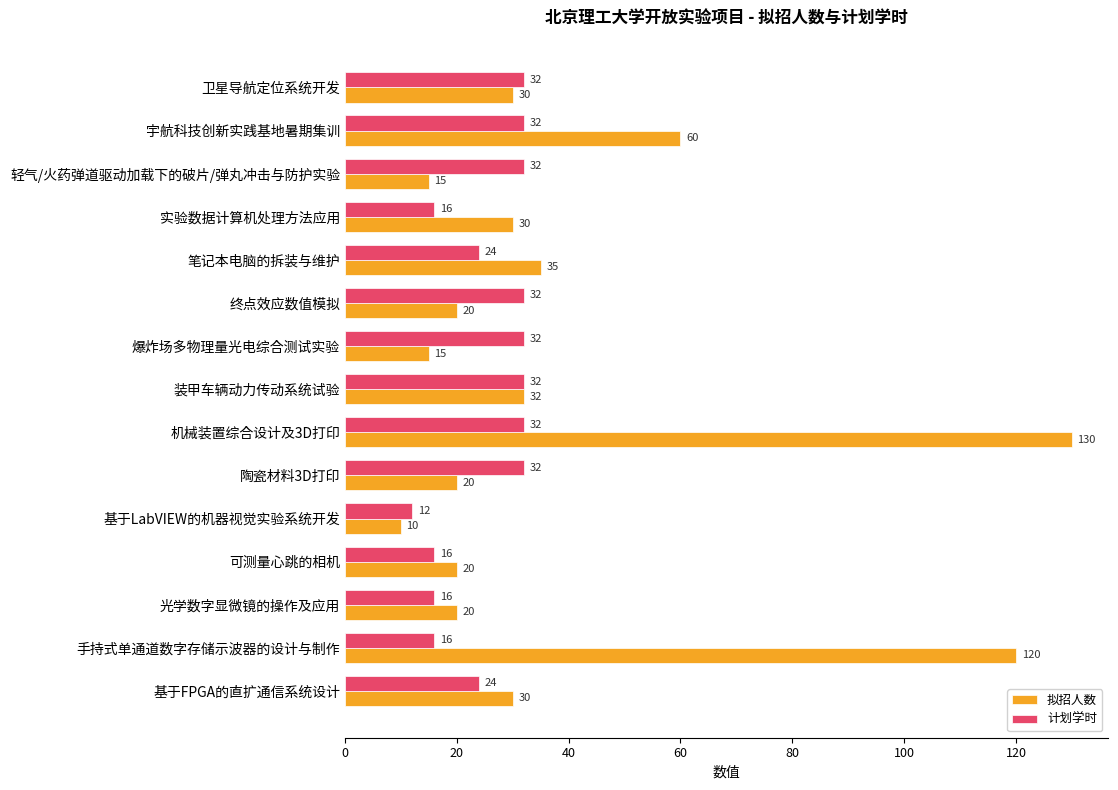

The 计划学时 series shows 26 at 可测量心跳的相机. True or false?

False